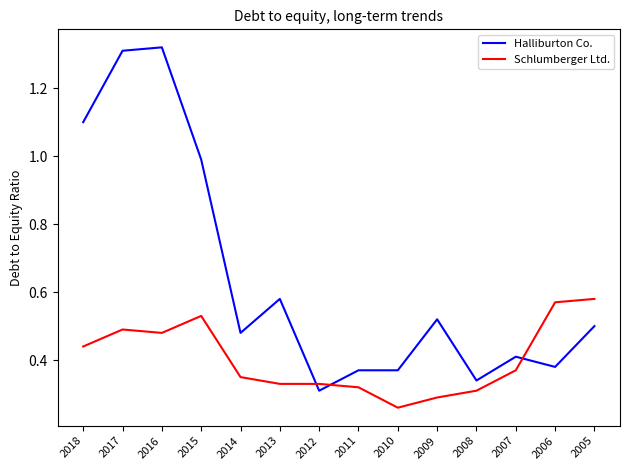

What are all the series names shown in the legend?

Halliburton Co., Schlumberger Ltd.